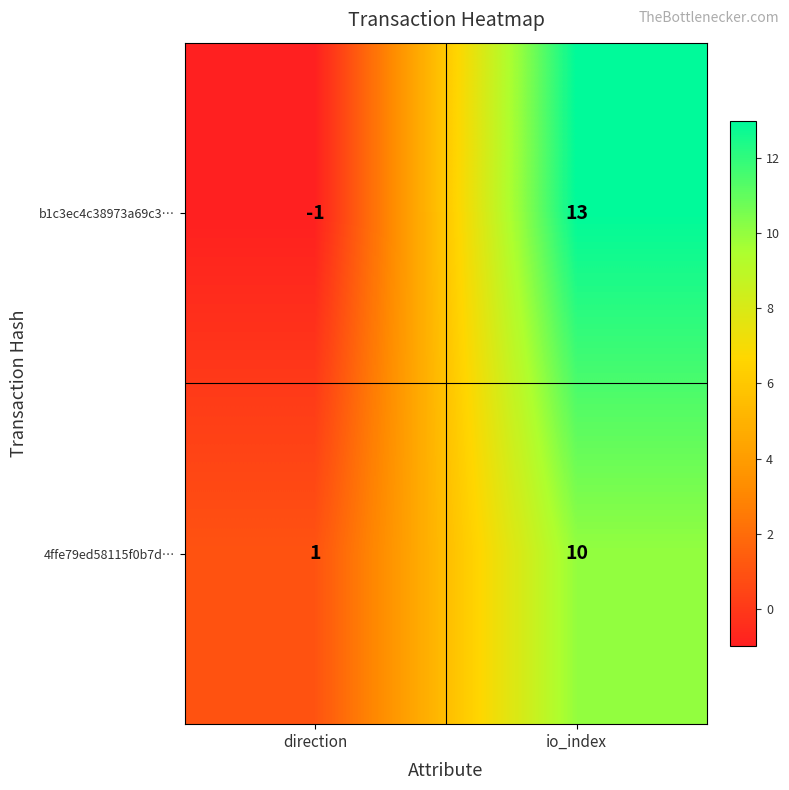

What is the maximum value for b1c3ec4c38973a69c3…?

13